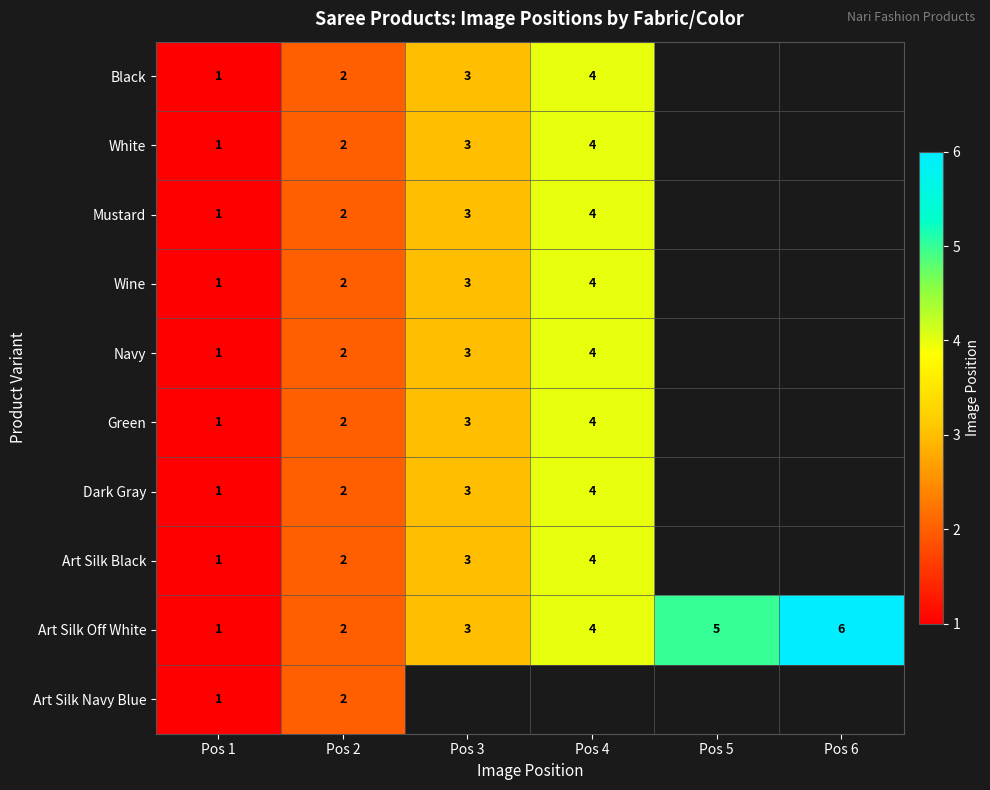

At how many categories does at least one series exceed 1?

5